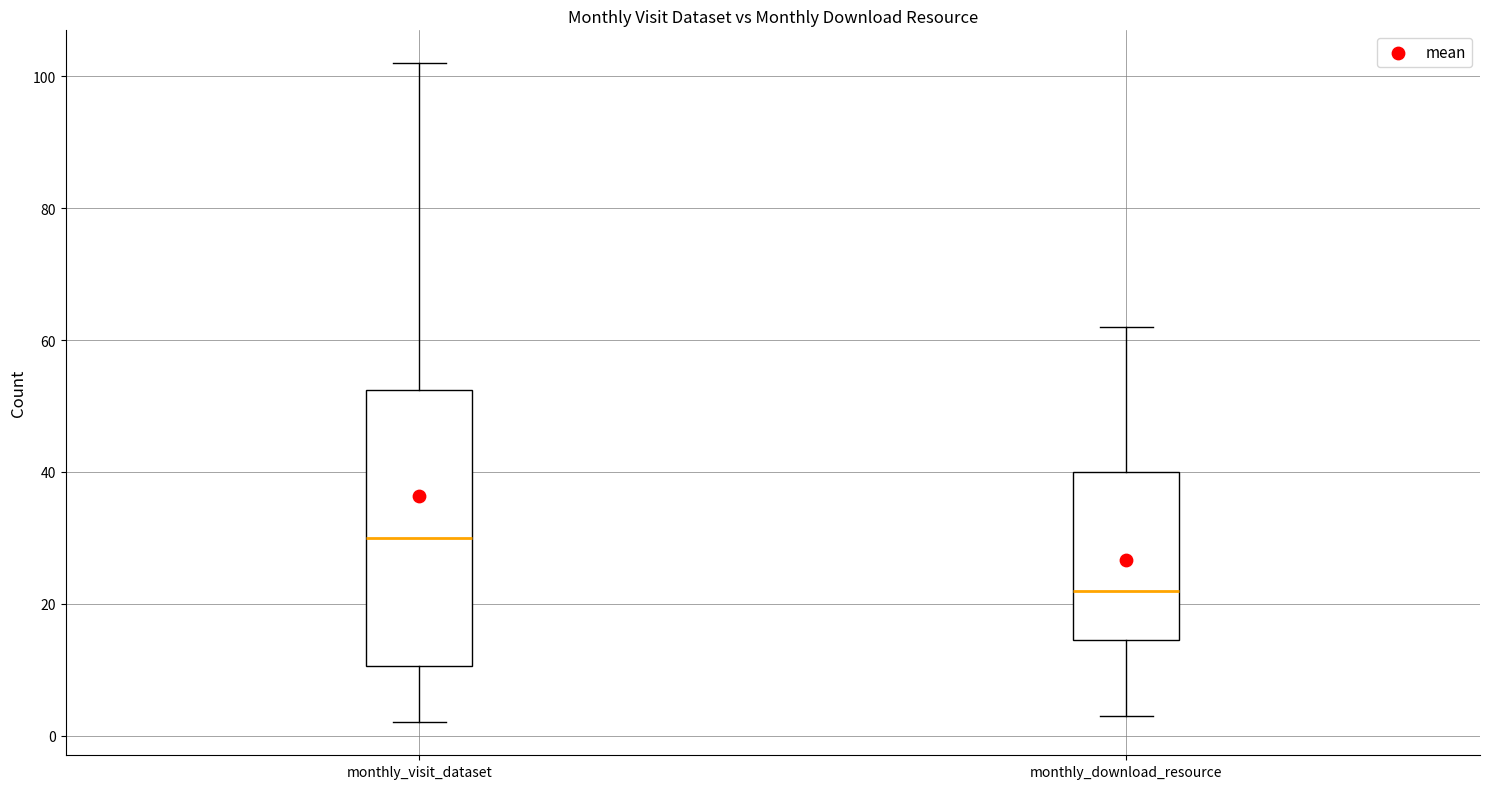

Which box is the tallest, from its lower edge to its upper edge?

monthly_visit_dataset